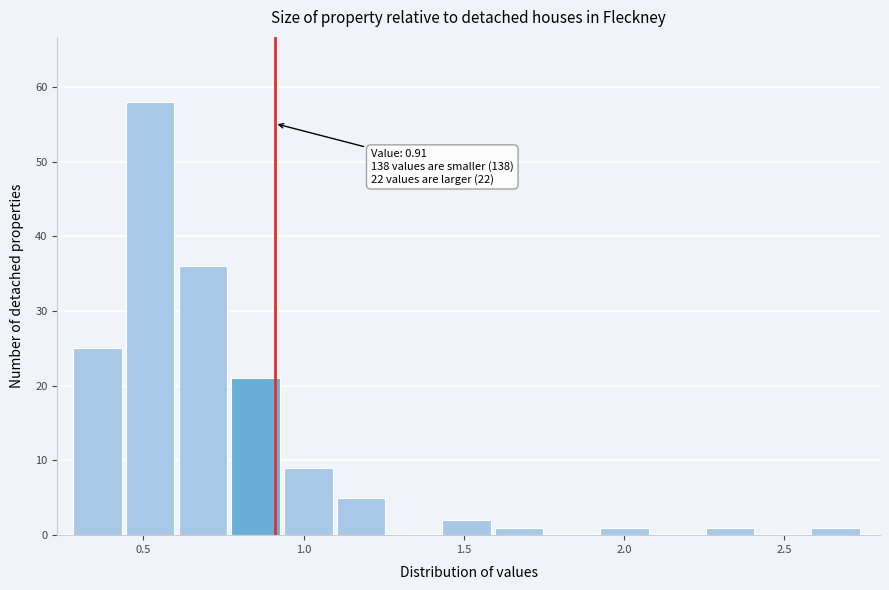

Read against the x-axis, roughly where is the centre of the tallest bar?

0.50